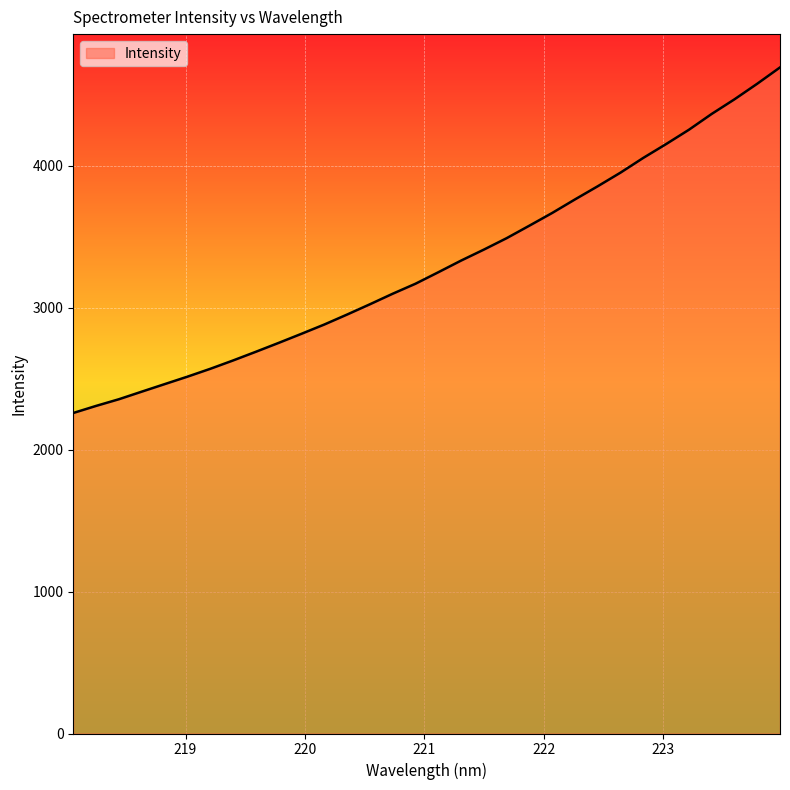

What is the difference between the maximum and minimum values?

2433.7